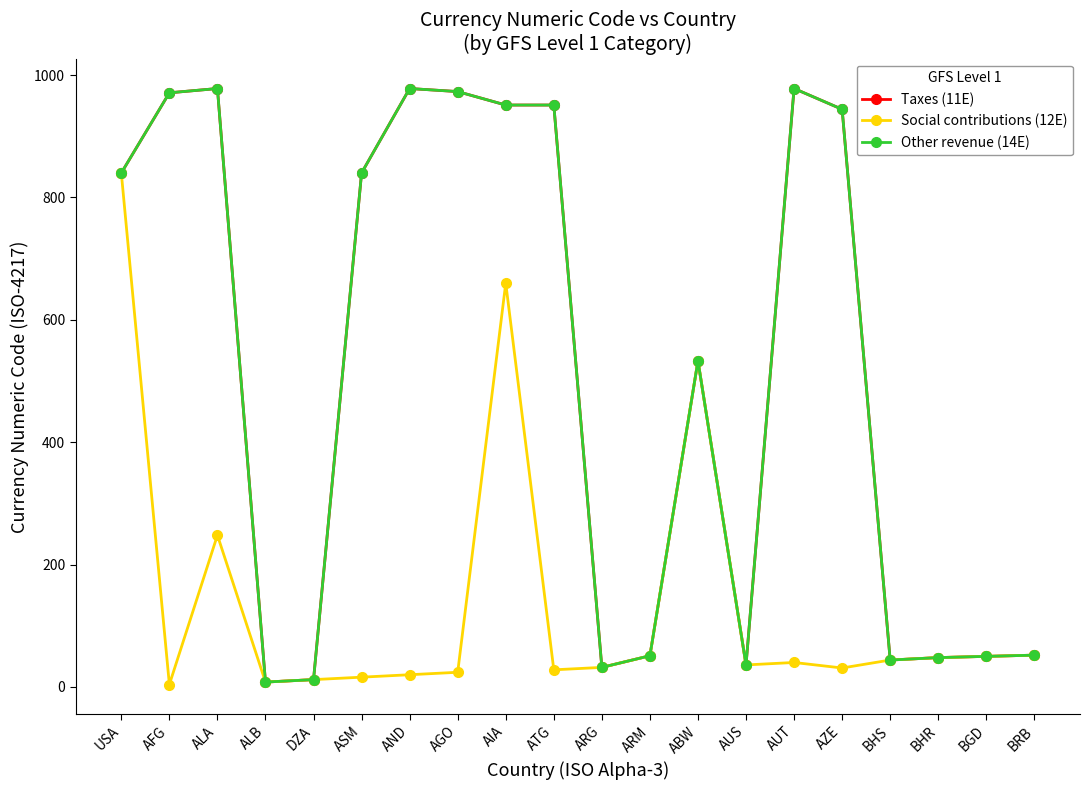

Is this an area chart (filled region under the line)?

No